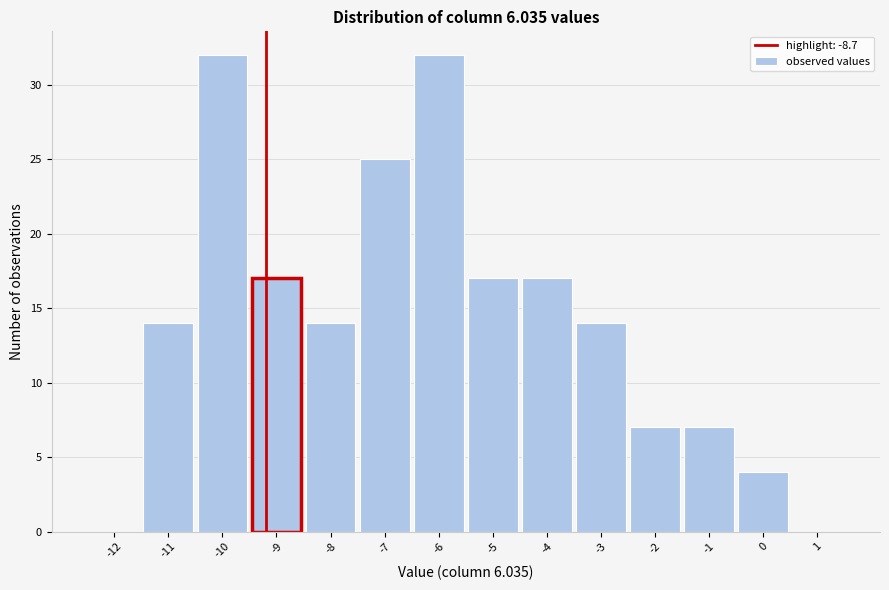

Reading right to left, list all the values displayed in this chart.

1=0	0=4	-1=7	-2=7	-3=14	-4=17	-5=17	-6=32	-7=25	-8=14	-9=17	-10=32	-11=14	-12=0